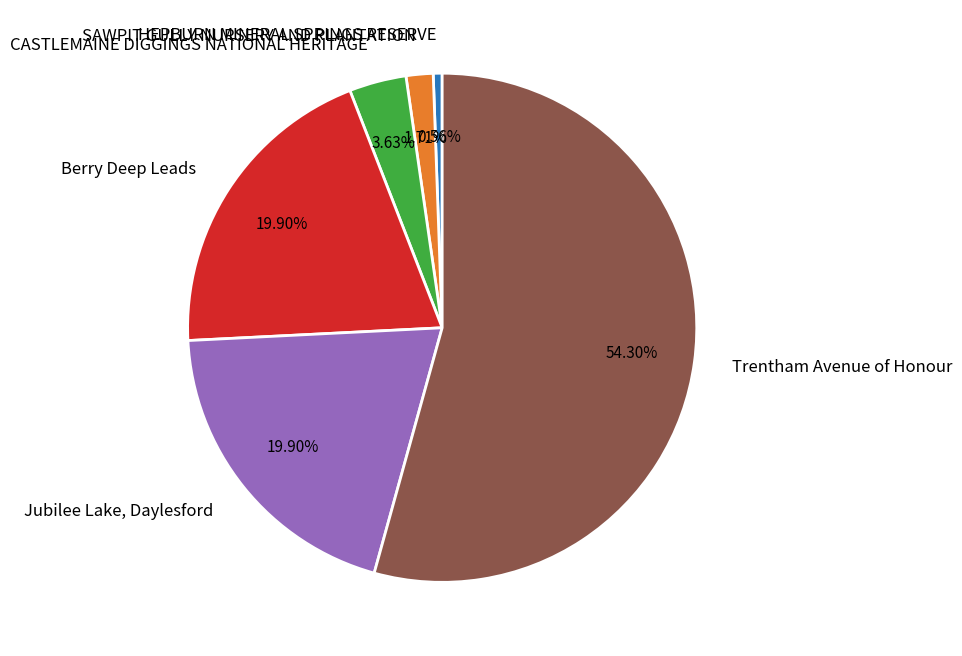

What is the ratio of the value at SAWPIT GULLY NURSERY AND PLANTATION to the value at HEPBURN MINERAL SPRINGS RESERVE?

3.0